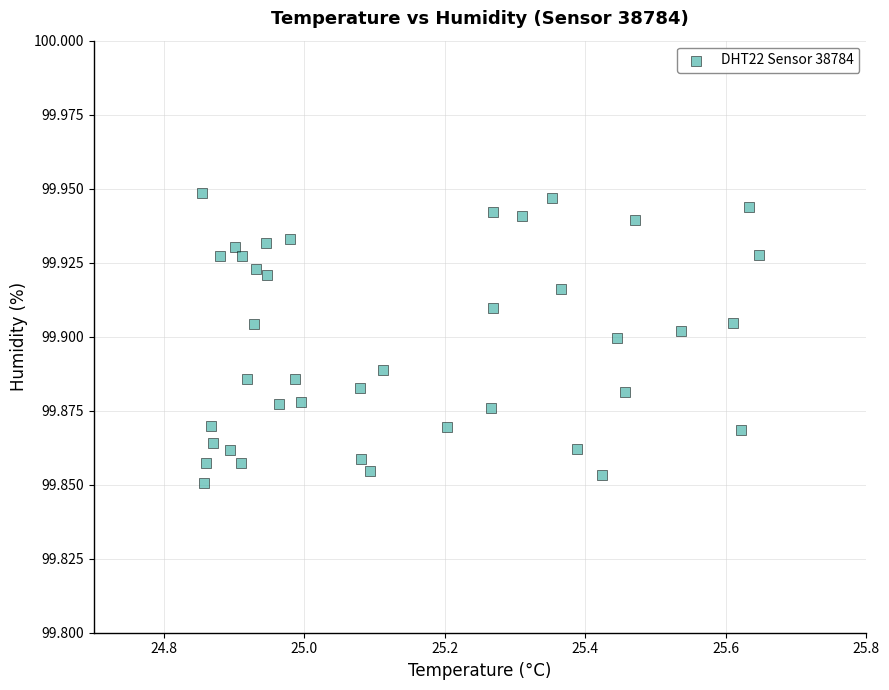

What is the range of X values (max minus min)?

0.8